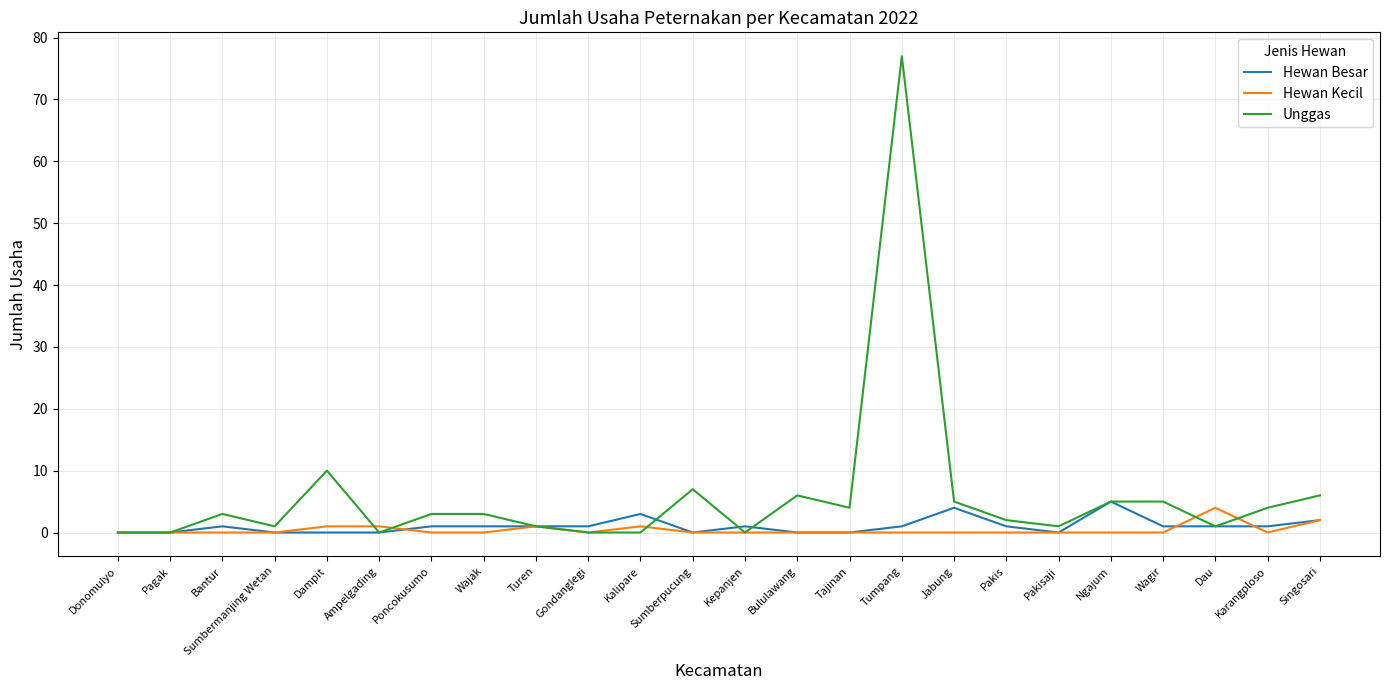

What position from the left is Pagak?

2